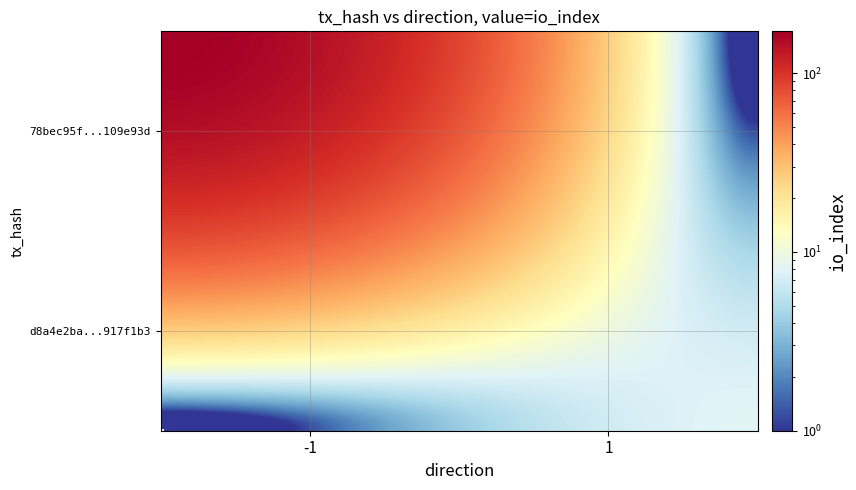

Which series has the largest total across all categories?

78bec95f39764f3a2792991fe12b576f109e93d